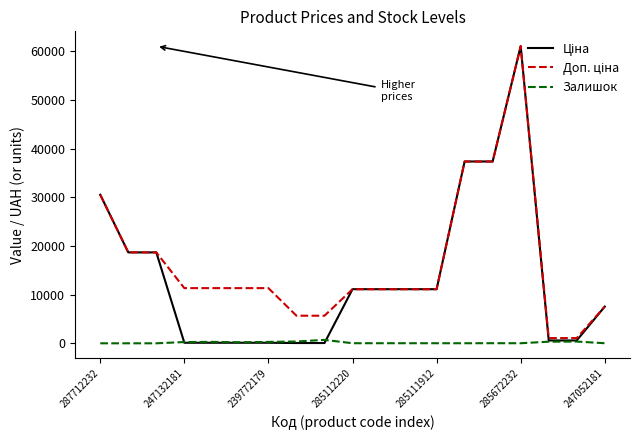

What is the maximum value shown in the chart?

61024.7